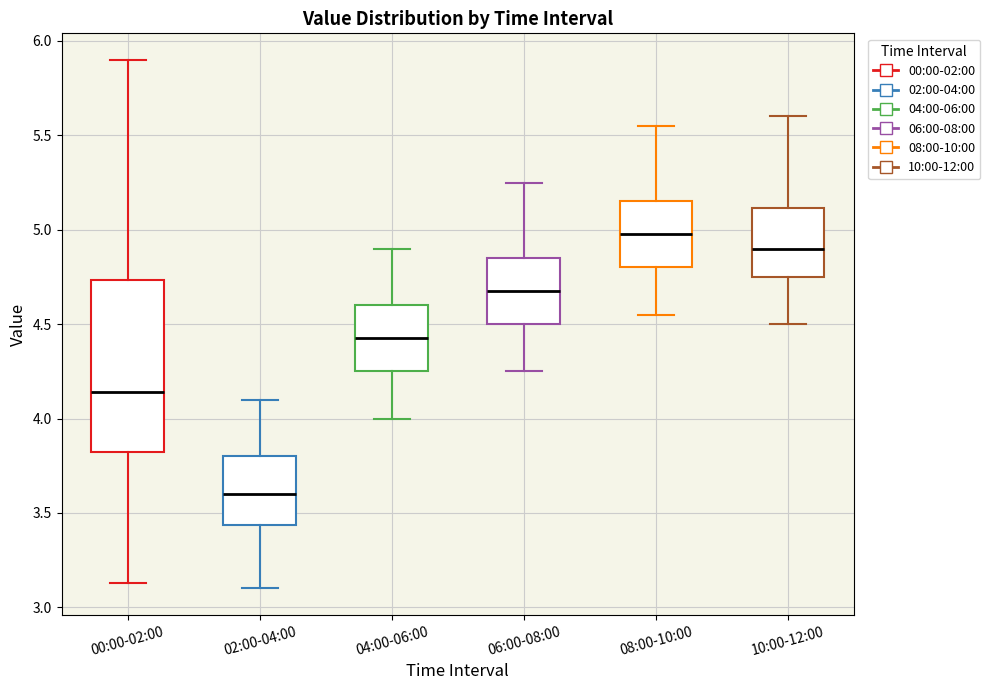

Which box's median line is the highest?

08:00-10:00